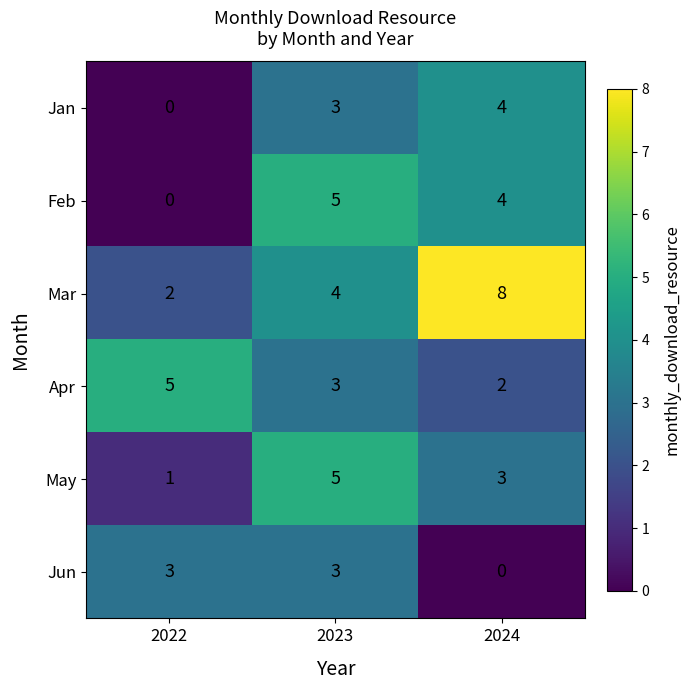

What is the difference between the maximum and minimum values in the Jun series?

3